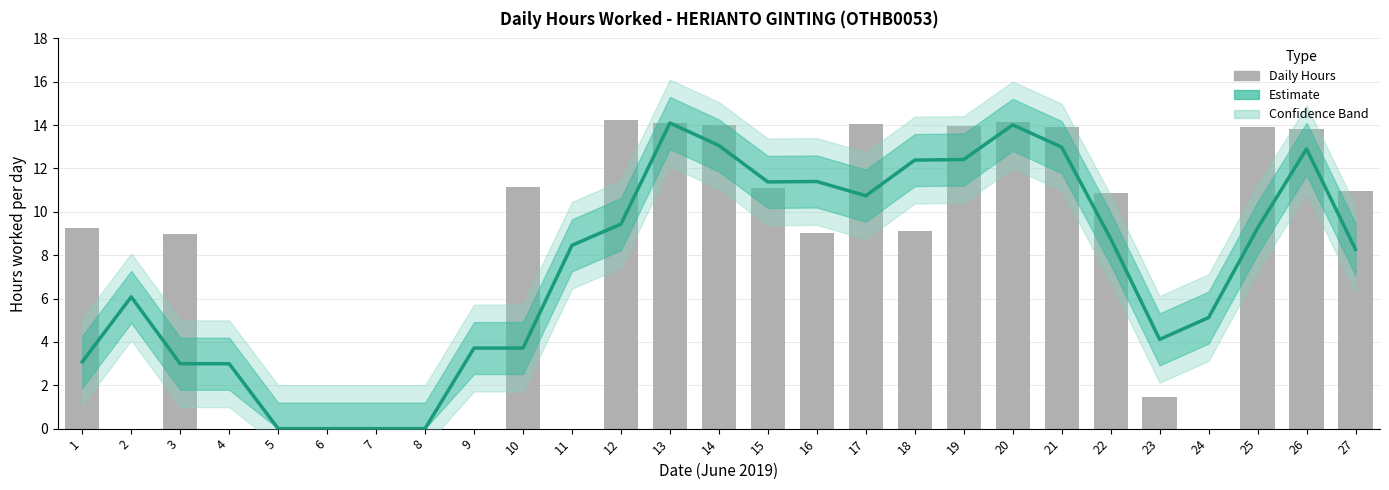

Reading left to right, list all the values displayed in this chart.

Estimate: 3.1	6.1	3.0	3.0	0.0	0.0	0.0	0.0	3.7	3.7	8.5	9.4	14.1	13.1	11.4	11.4	10.7	12.4	12.4	14.0	13.0	8.8	4.1	5.1	9.2	12.9	8.3
Hours Worked: 9.2	0.0	9.0	0.0	0.0	0.0	0.0	0.0	0.0	11.2	0.0	14.2	14.1	14.0	11.1	9.0	14.1	9.1	14.0	14.1	13.9	10.9	1.5	0.0	13.9	13.8	11.0